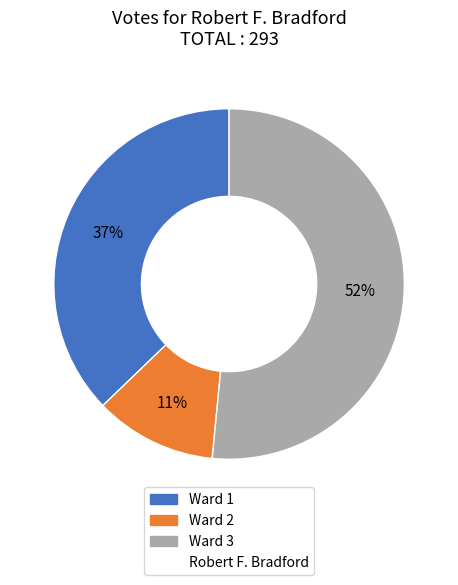

Does any single category account for the majority?

Yes